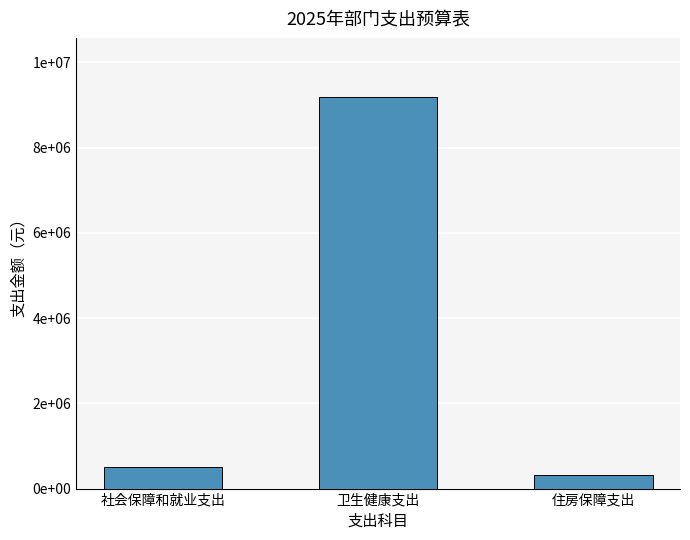

What is the average value?

3337384.1